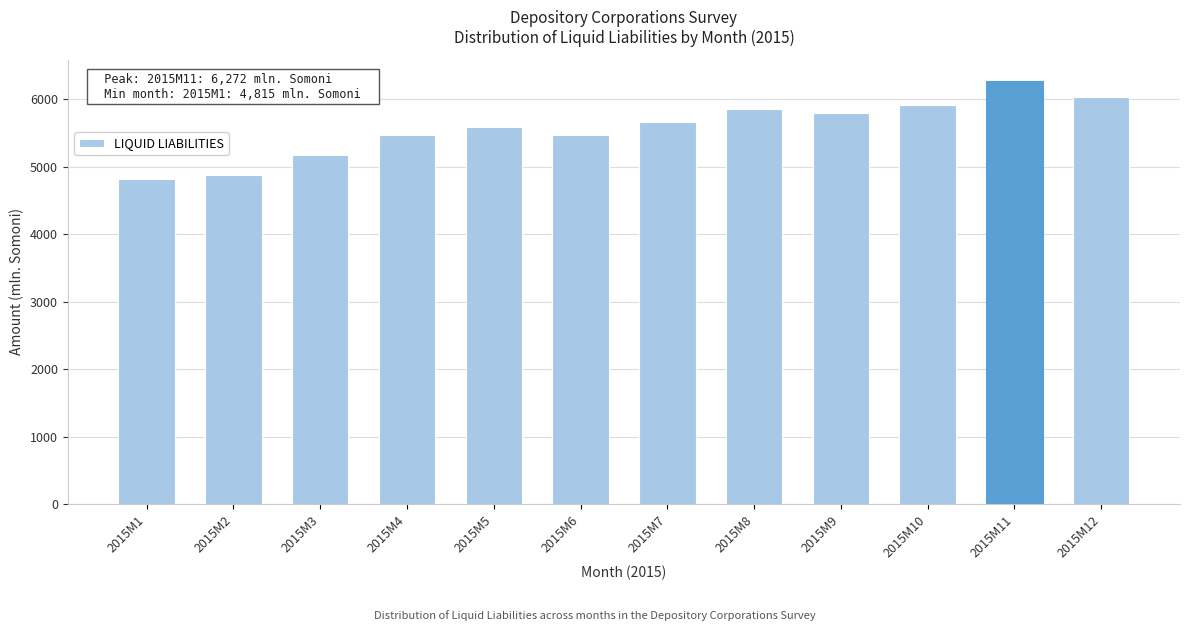

Reading left to right, list all the values displayed in this chart.

4814.8	4877.5	5165.6	5467.1	5587.9	5467.1	5654.6	5856.5	5797.3	5906.4	6272.1	6024.8